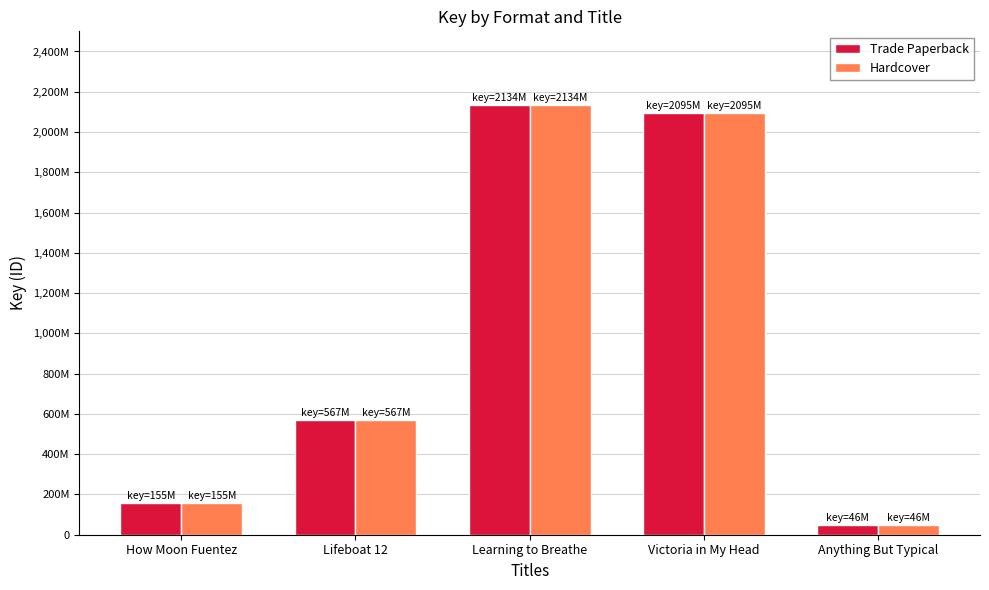

Does the chart contain stacked bars?

No